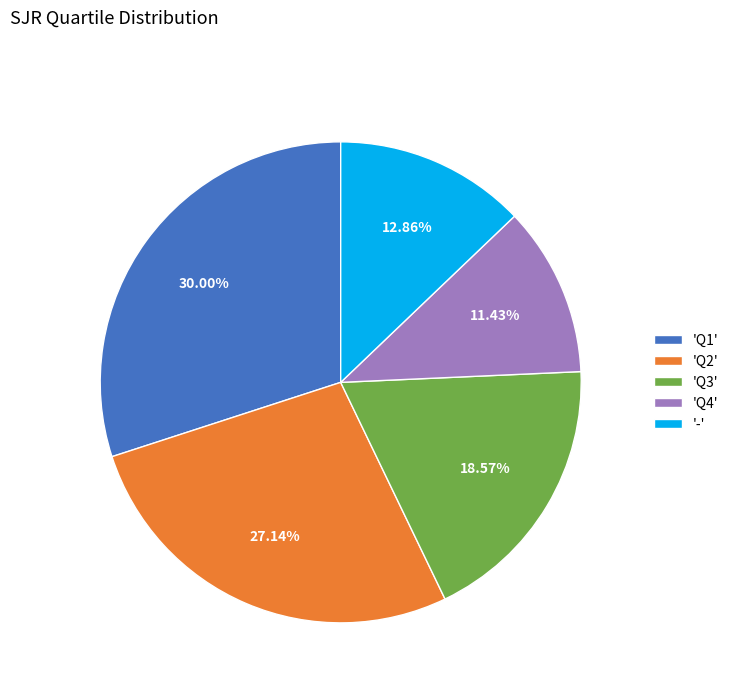

Which category has the smallest portion of the pie?

'Q4'